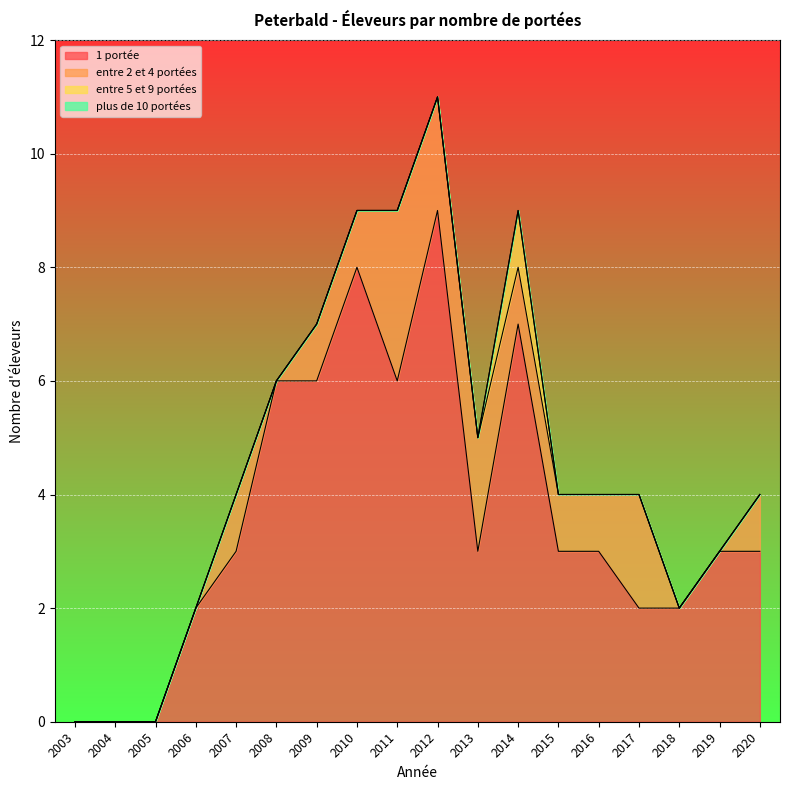

True or false: entre 5 et 9 portées and entre 2 et 4 portées intersect in this chart.

False